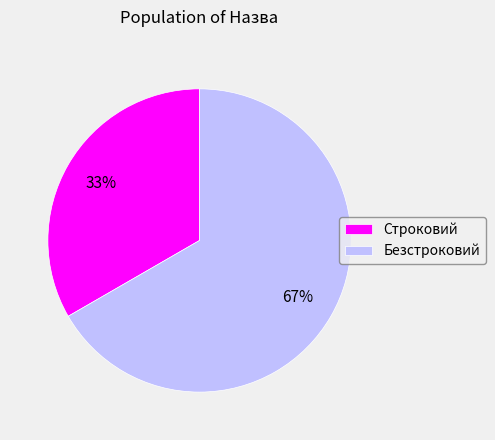

What is the ratio of the value at Строковий to the value at Безстроковий?

0.5